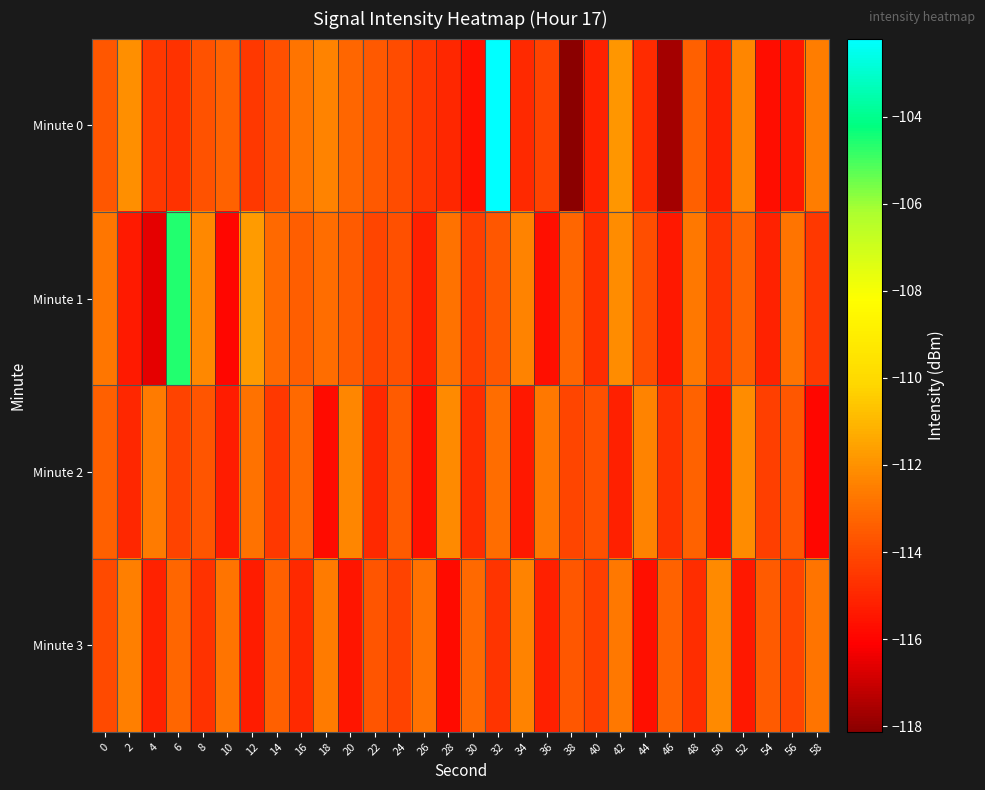

Between 24 and 48, which is larger?

48